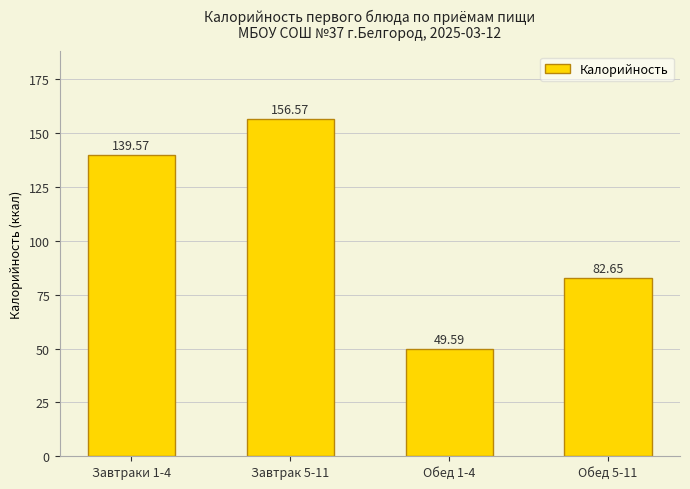

What is the change in value from Завтраки 1-4 to Завтрак 5-11?

+17.0